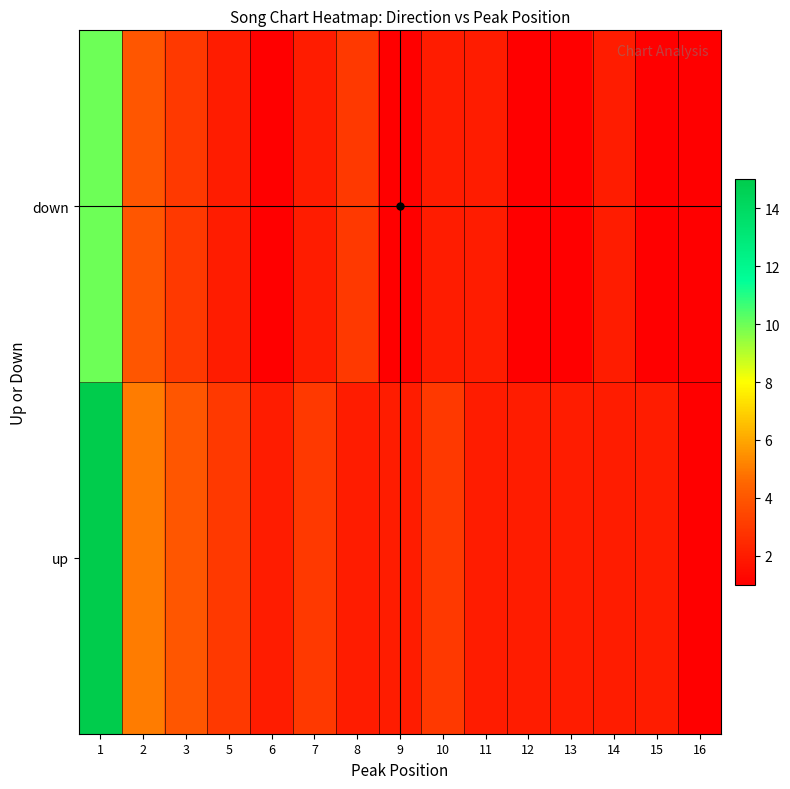

List the series in order of their overall mean, highest first.

up, down